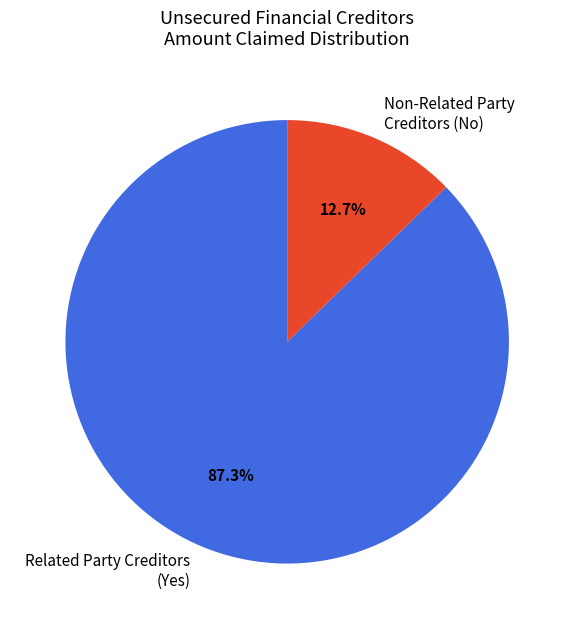

Is Non-Related Party Creditors (No) the majority of the pie?

No